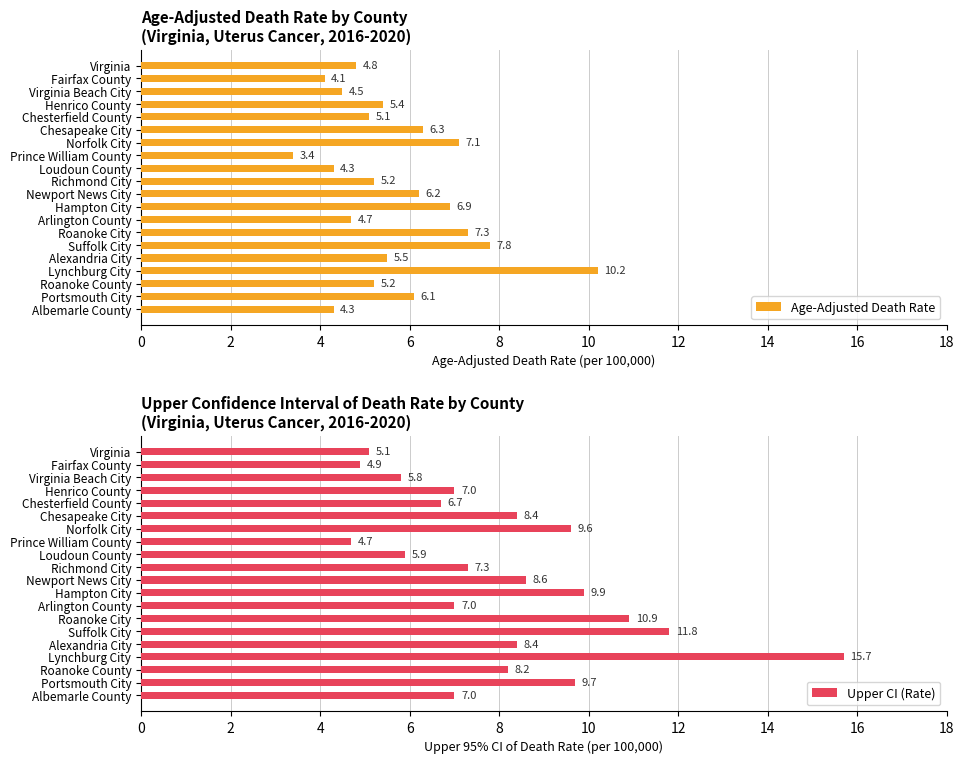

The value of Upper CI (Rate) at 0 is 9.0. True or false?

False